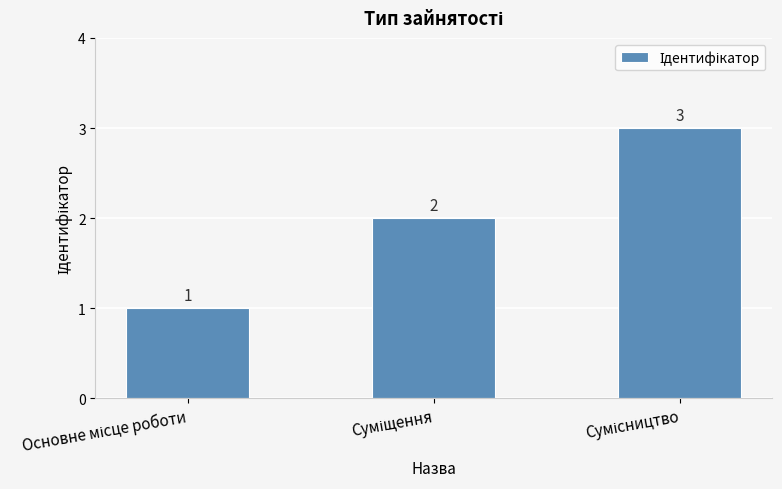

Count the values in the range 1 to 3.

3